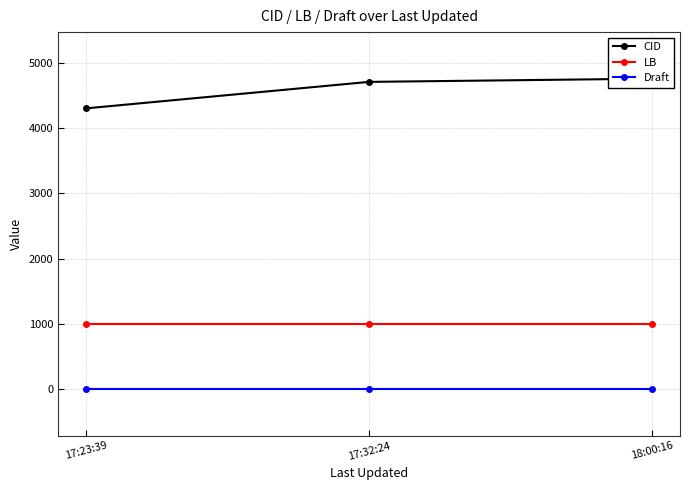

What is the sum of all LB values?

3003